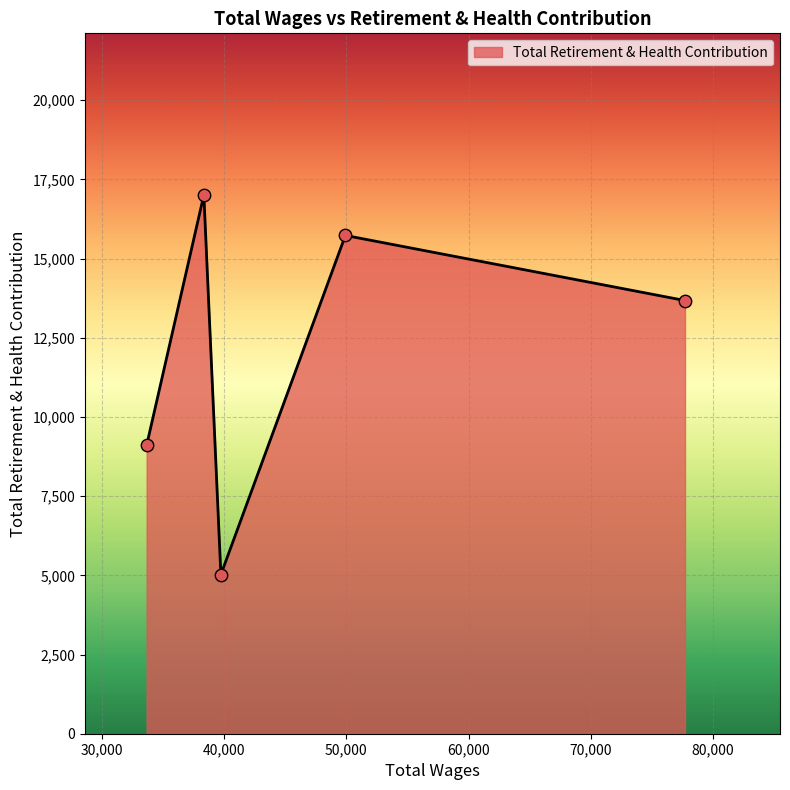

What is the maximum value shown in the chart?

17010